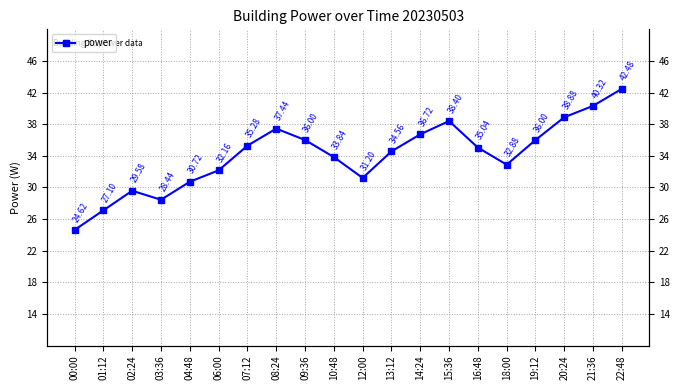

How many interior local valleys (lower than both neighbors) does the data have?

3